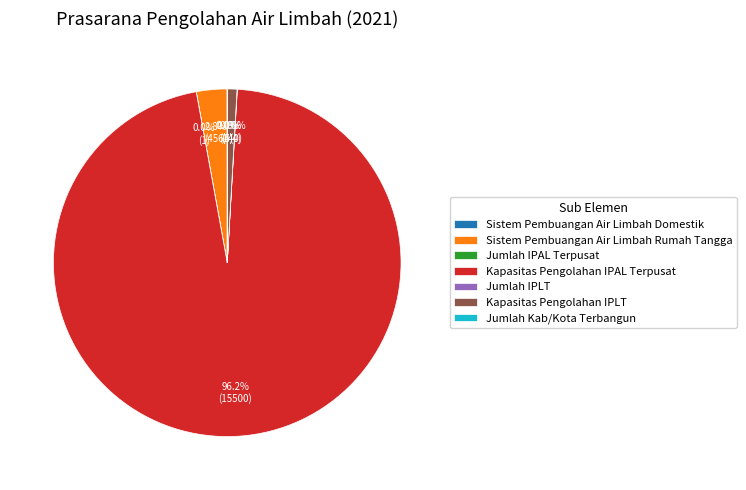

How much of the chart is everything except Sistem Pembuangan Air Limbah Rumah Tangga?

97.2%